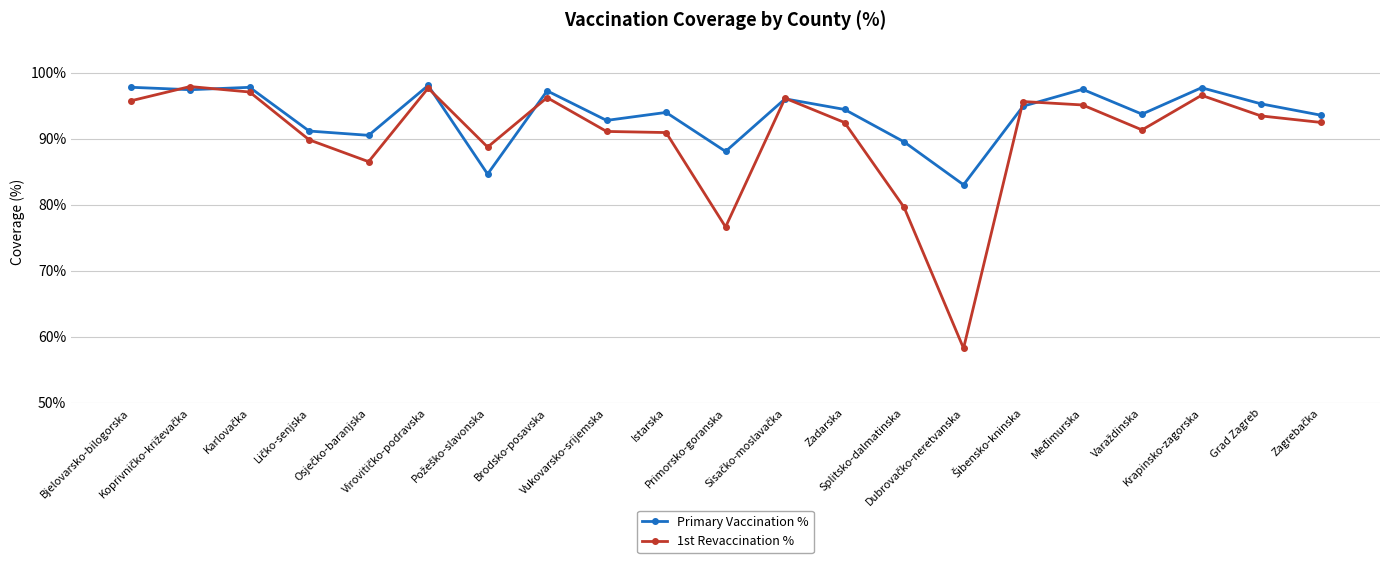

Does the chart display data point markers on the line(s)?

Yes